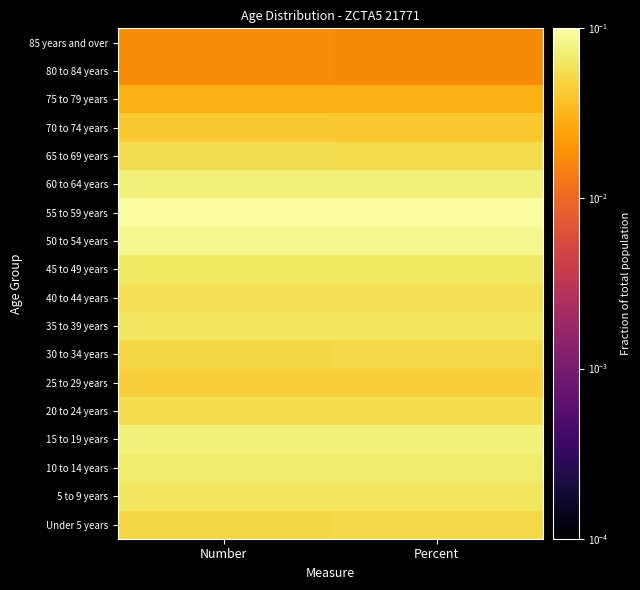

Reading left to right, transcribe all the data shown in this chart.

Under 5 years: Number=0.1	Percent=0.1
5 to 9 years: Number=0.1	Percent=0.1
10 to 14 years: Number=0.1	Percent=0.1
15 to 19 years: Number=0.1	Percent=0.1
20 to 24 years: Number=0.1	Percent=0.1
25 to 29 years: Number=0.0	Percent=0.0
30 to 34 years: Number=0.1	Percent=0.1
35 to 39 years: Number=0.1	Percent=0.1
40 to 44 years: Number=0.1	Percent=0.1
45 to 49 years: Number=0.1	Percent=0.1
50 to 54 years: Number=0.1	Percent=0.1
55 to 59 years: Number=0.1	Percent=0.1
60 to 64 years: Number=0.1	Percent=0.1
65 to 69 years: Number=0.1	Percent=0.1
70 to 74 years: Number=0.0	Percent=0.0
75 to 79 years: Number=0.0	Percent=0.0
80 to 84 years: Number=0.0	Percent=0.0
85 years and over: Number=0.0	Percent=0.0